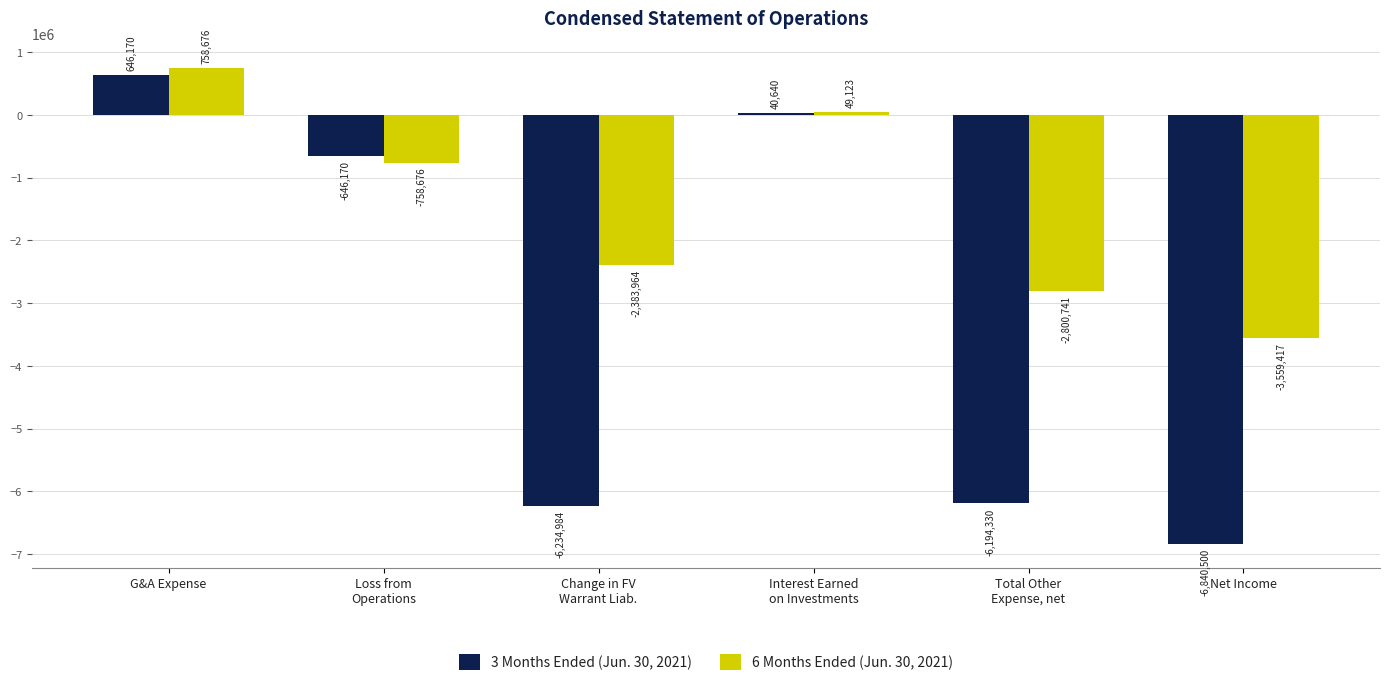

Which label corresponds to the smallest value in the chart?

Net Income